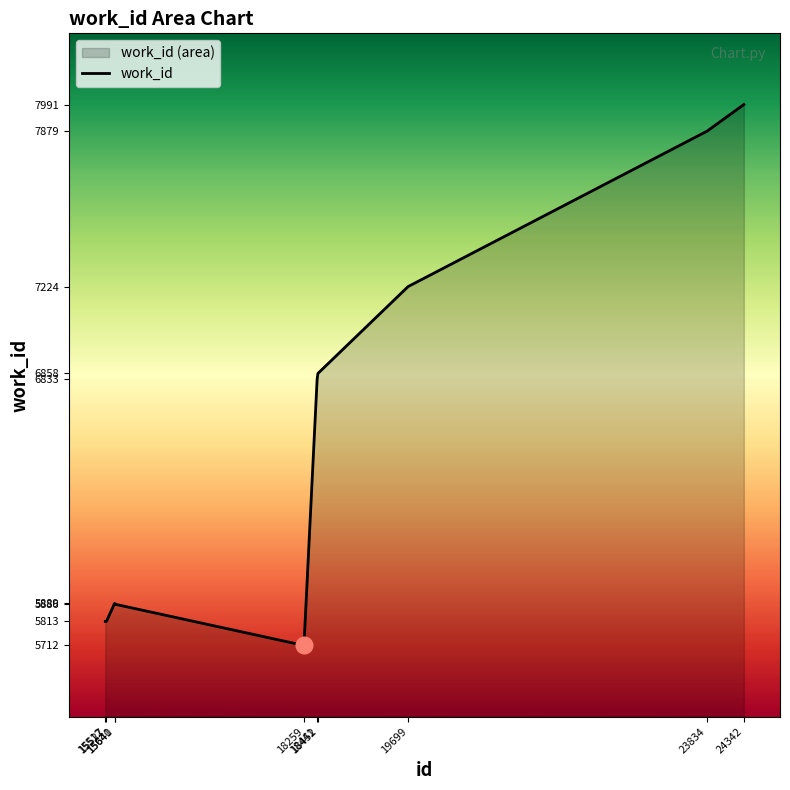

Is it true that the value at 18452 is 10610?

False